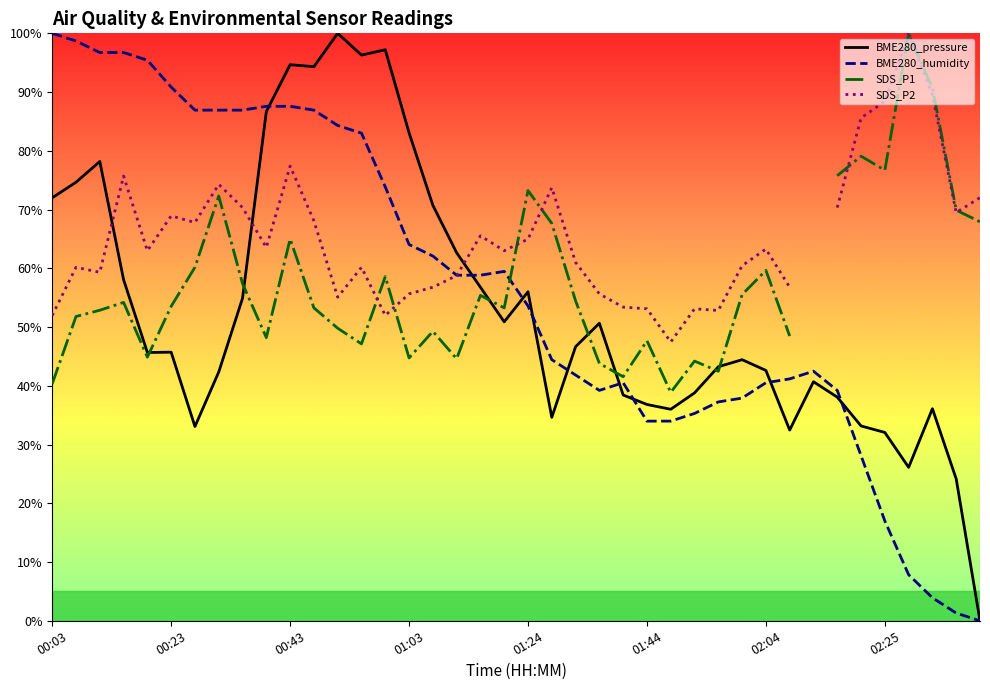

Is it true that BME280_humidity equals 8.3 at 02:04?

False